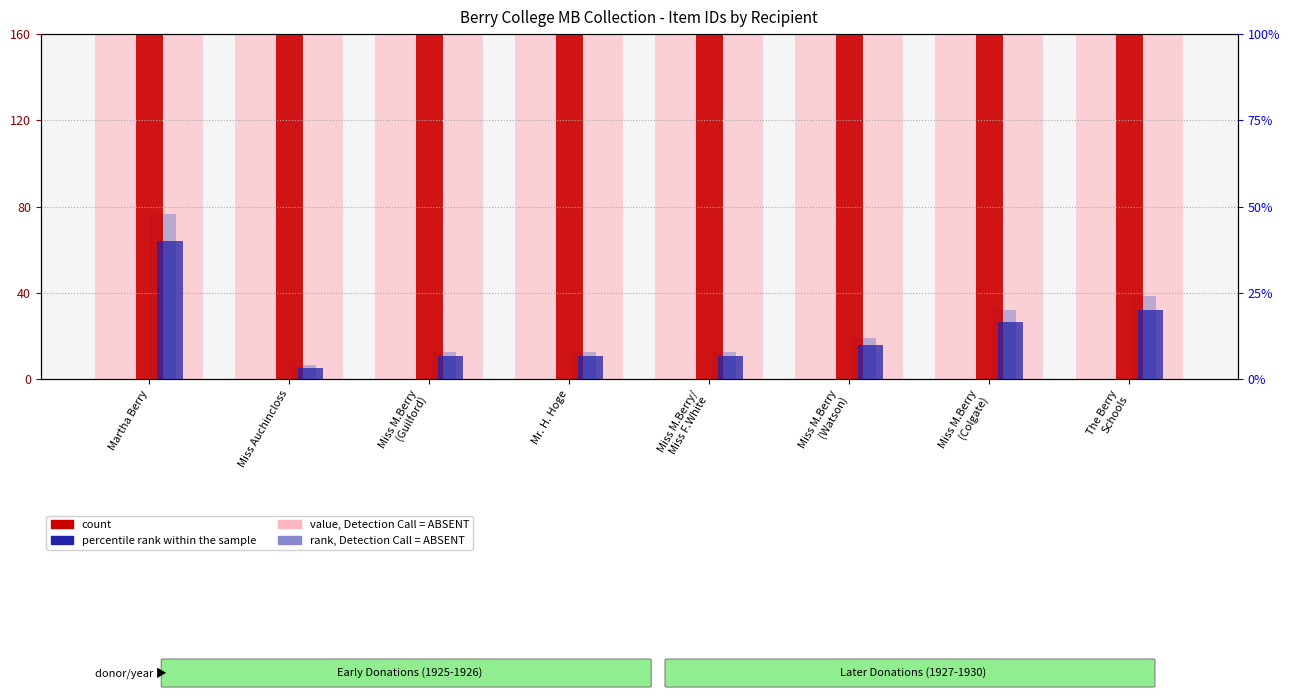

At which category does the chart reach its minimum across all series?

Miss Auchincloss